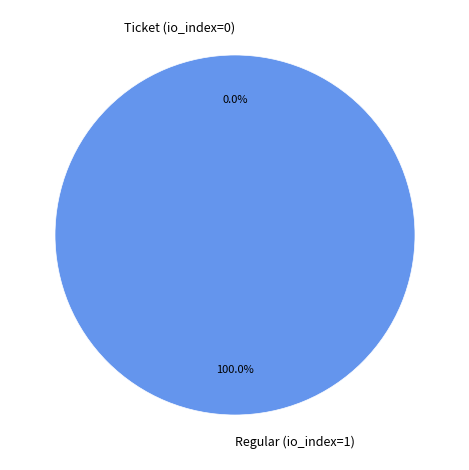

What is the smallest slice in the pie chart?

Ticket (io_index=0)